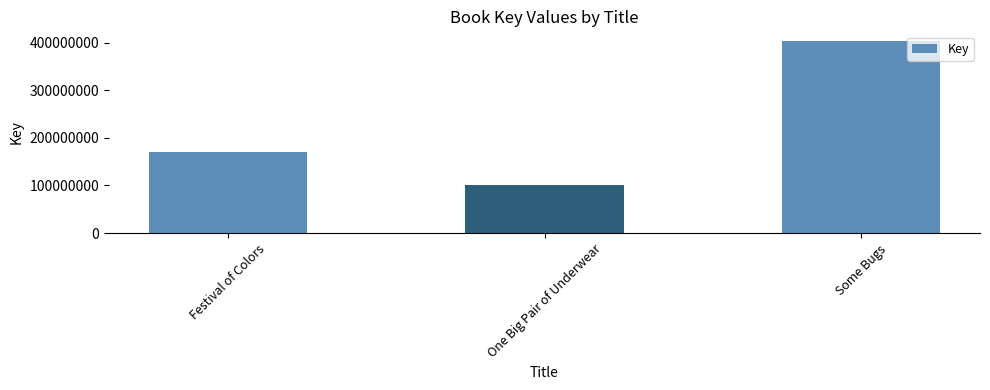

Between One Big Pair of Underwear and Some Bugs, which is larger?

Some Bugs